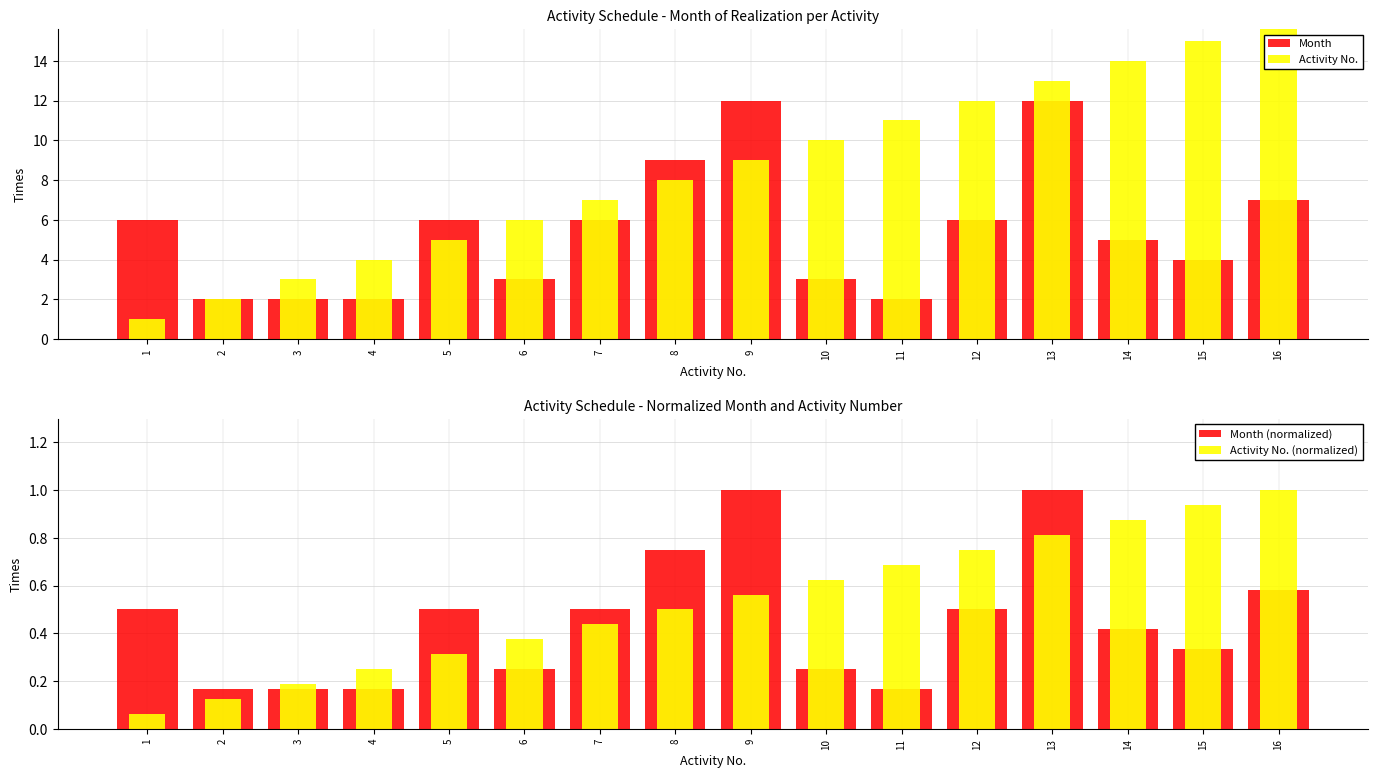

What is the total value across all series at 11?

13.9